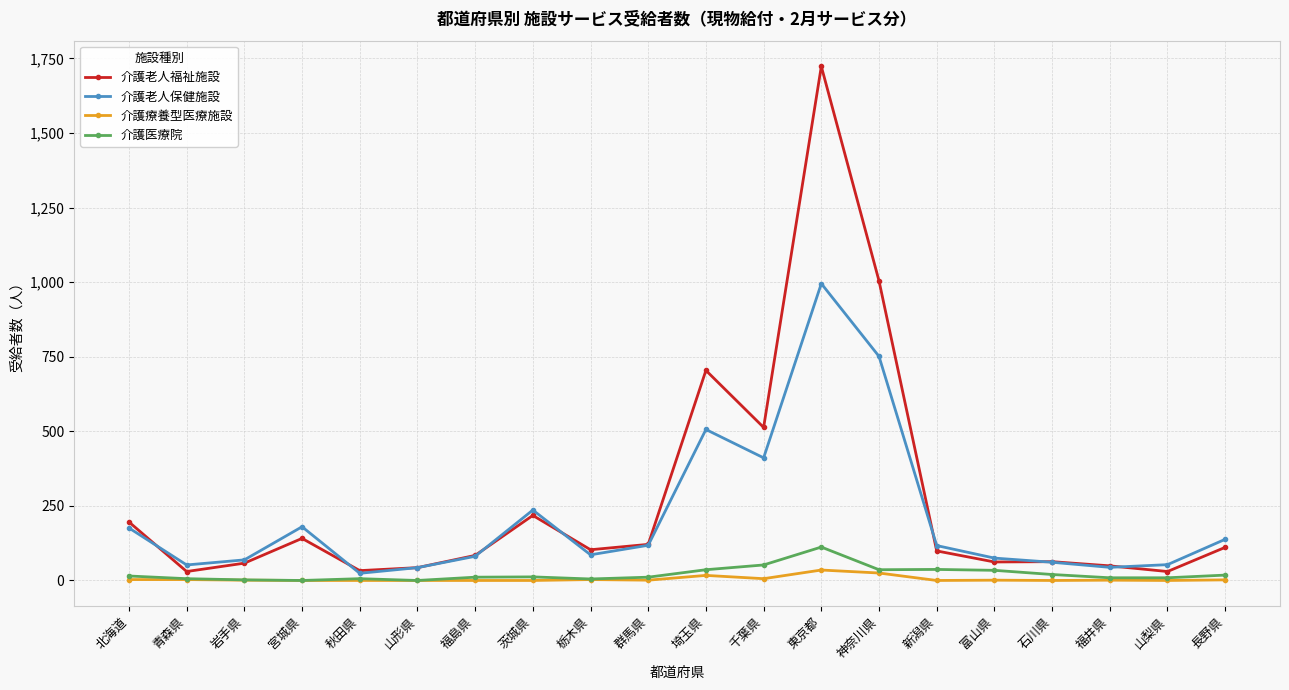

True or false: 介護療養型医療施設 has a value of 0 at 新潟県.

True